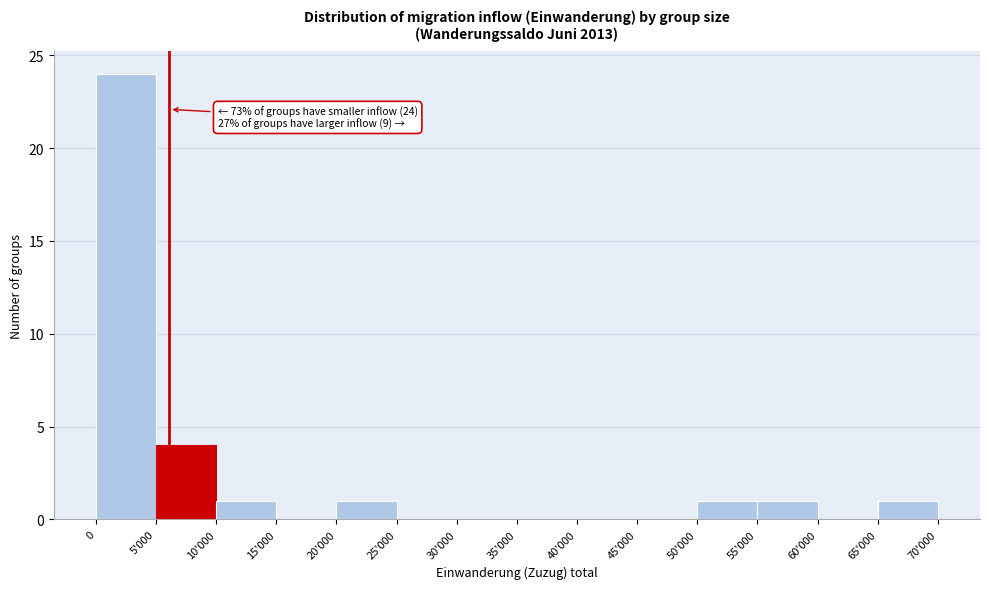

Reading left to right, extract all data points from this chart.

0=24	5'000=4	10'000=1	15'000=0	20'000=1	25'000=0	30'000=0	35'000=0	40'000=0	45'000=0	50'000=1	55'000=1	60'000=0	65'000=1